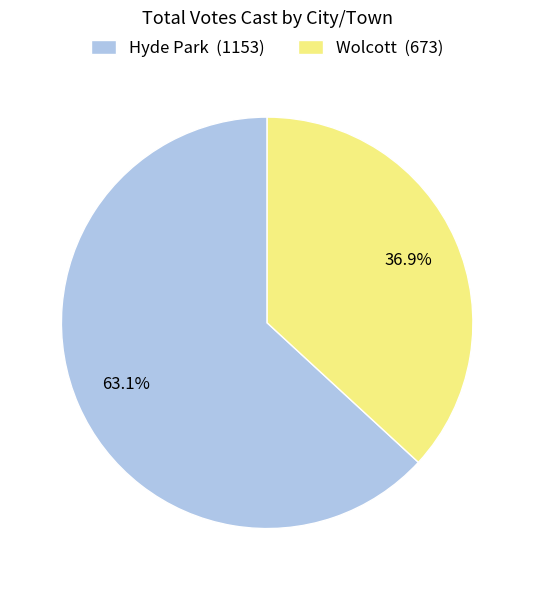

Which slice is the smallest?

Wolcott